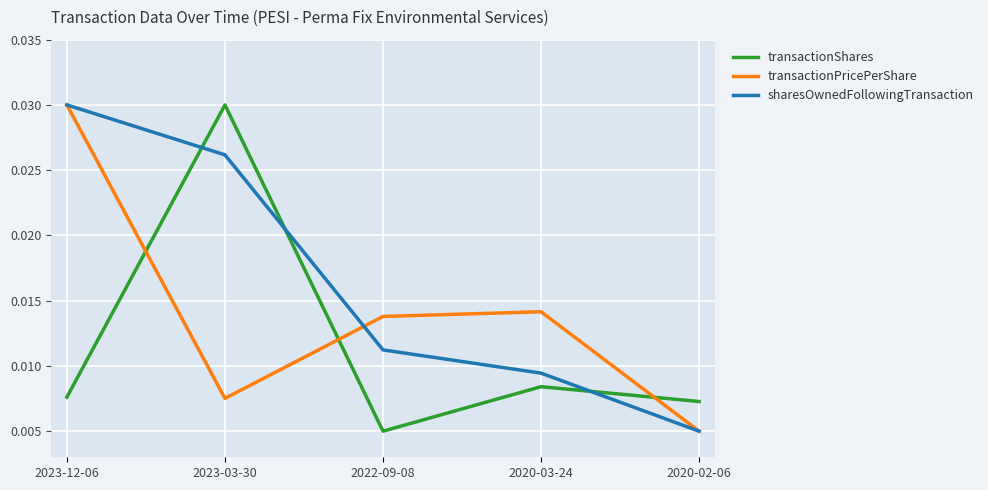

Which category has the highest value in the sharesOwnedFollowingTransaction series?

2023-12-06